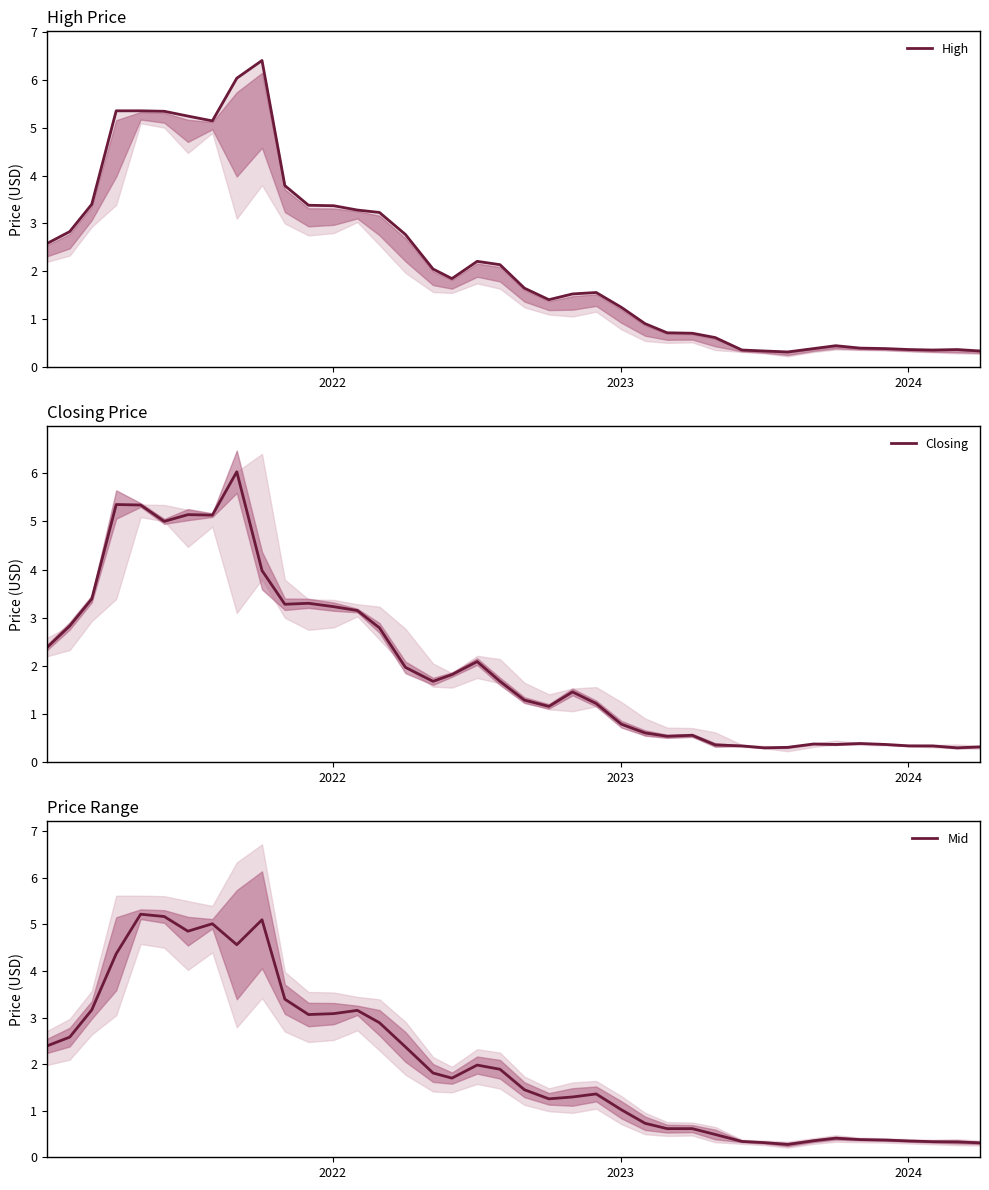

What is the value of the High point at the 24th from the left?

1.6